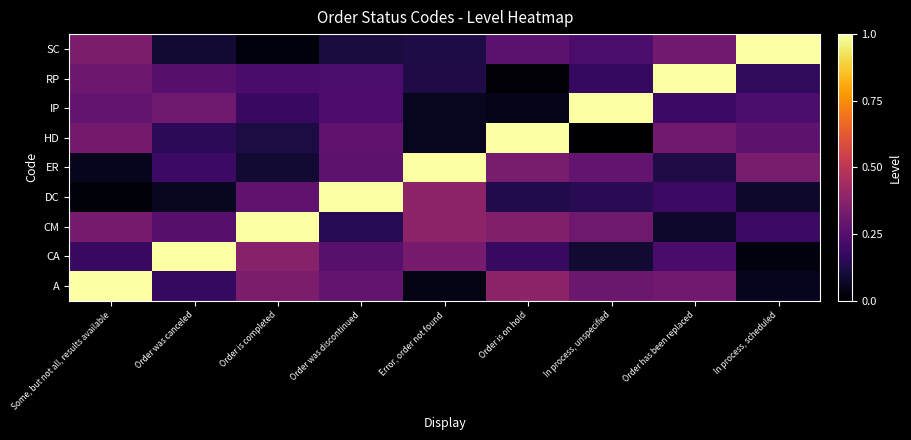

Rank the series by their maximum value, from lowest to highest.

A, CA, CM, DC, ER, HD, IP, RP, SC